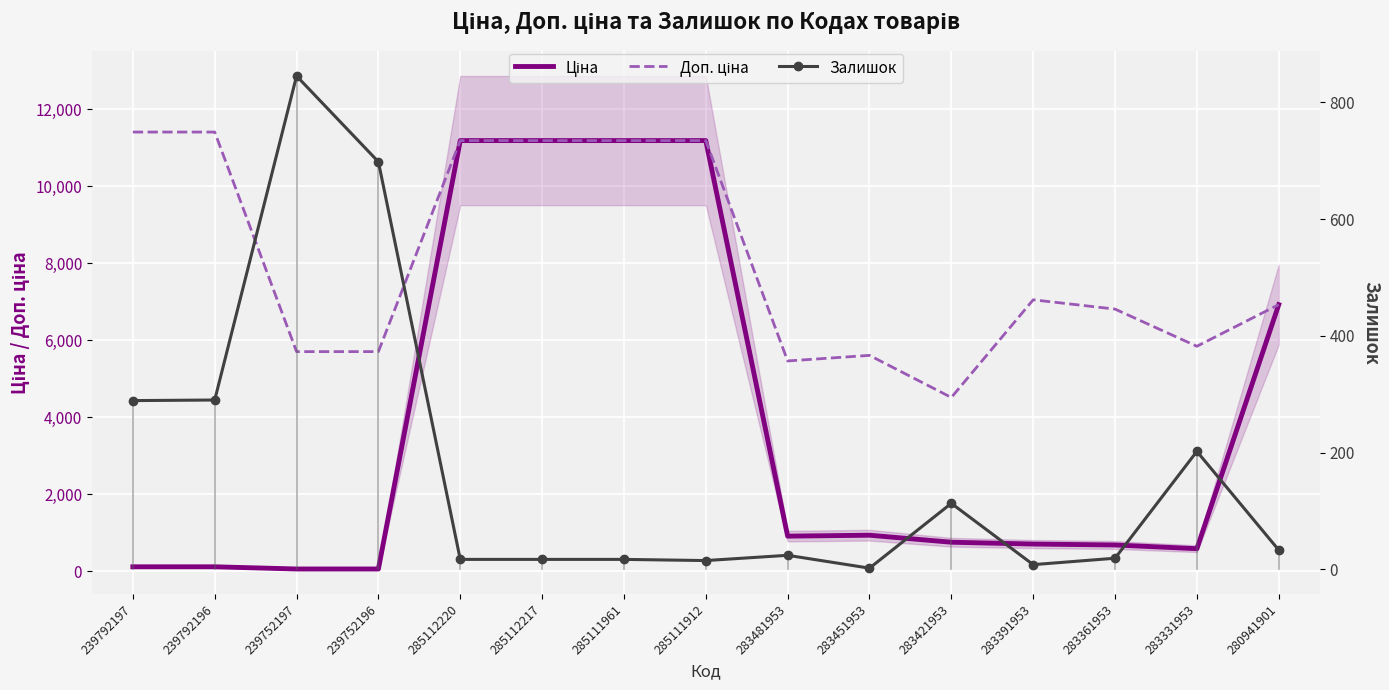

Is this an area chart (filled region under the line)?

No